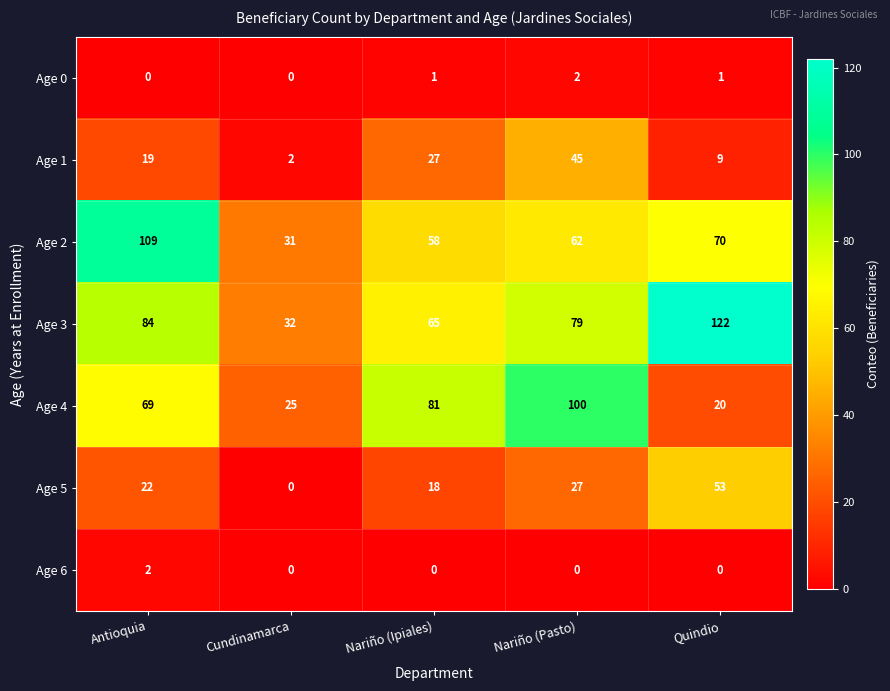

What is the difference between the highest and lowest values at Nariño (Pasto)?

100